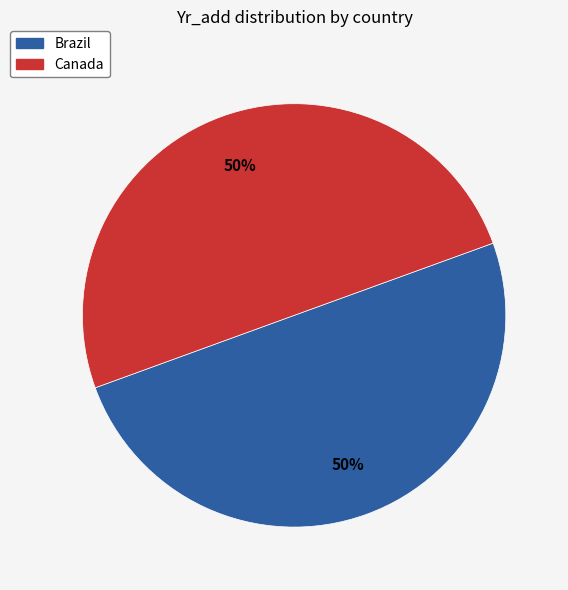

The Canada slice represents 61% of the pie. True or false?

False